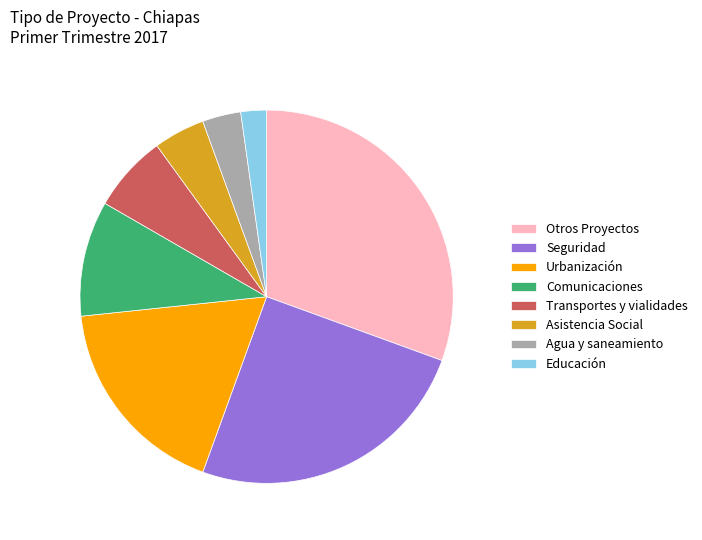

How many slices are in this pie chart?

8